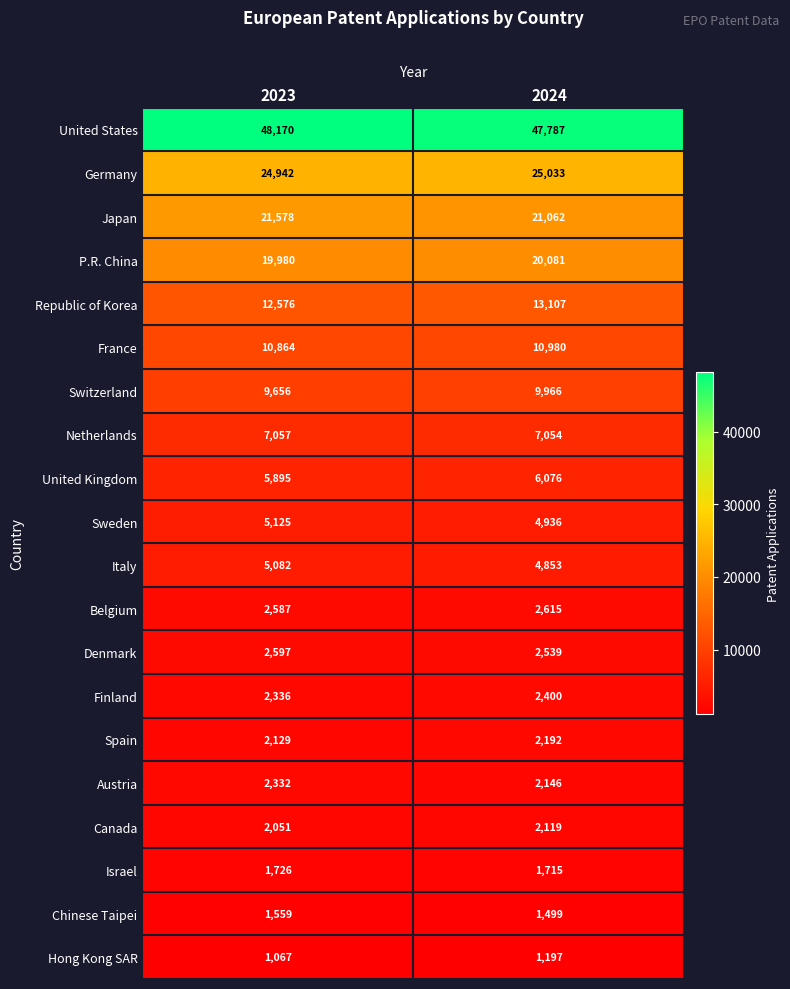

What is the sum of the Austria values at 2023 and 2024?

4478